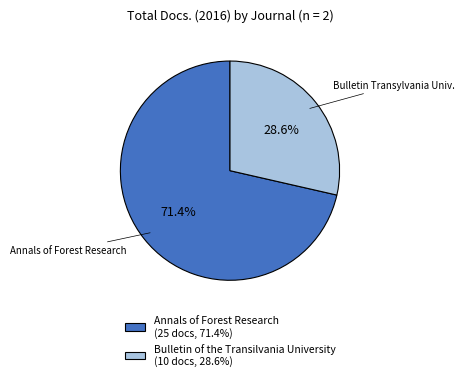

Which category accounts for the majority?

Annals of Forest Research